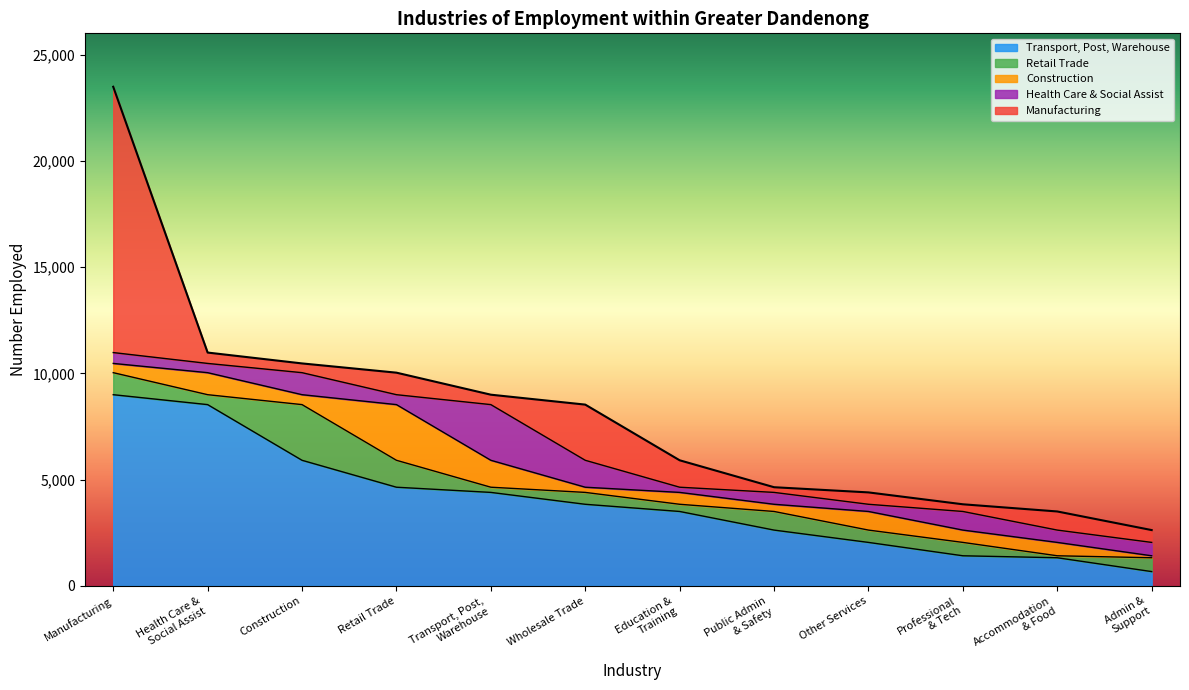

What is the minimum value for Transport, Post, Warehouse?

673